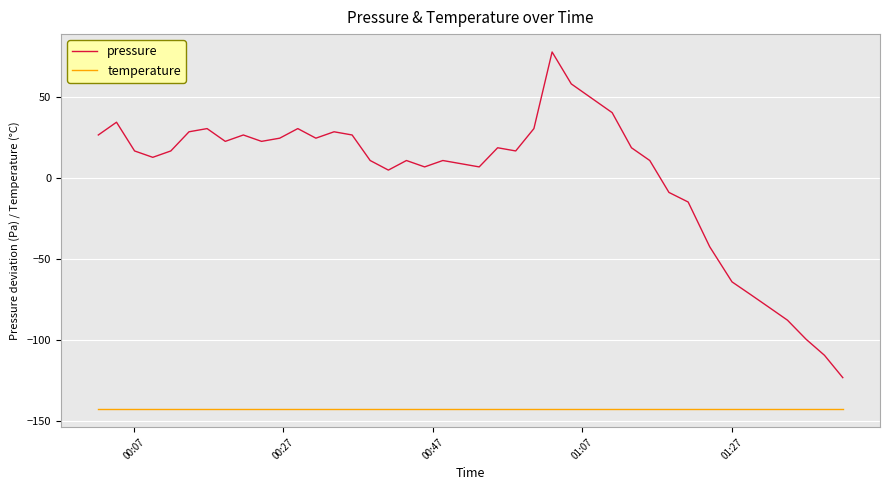

Rank the series by their average value, from lowest to highest.

temperature, pressure